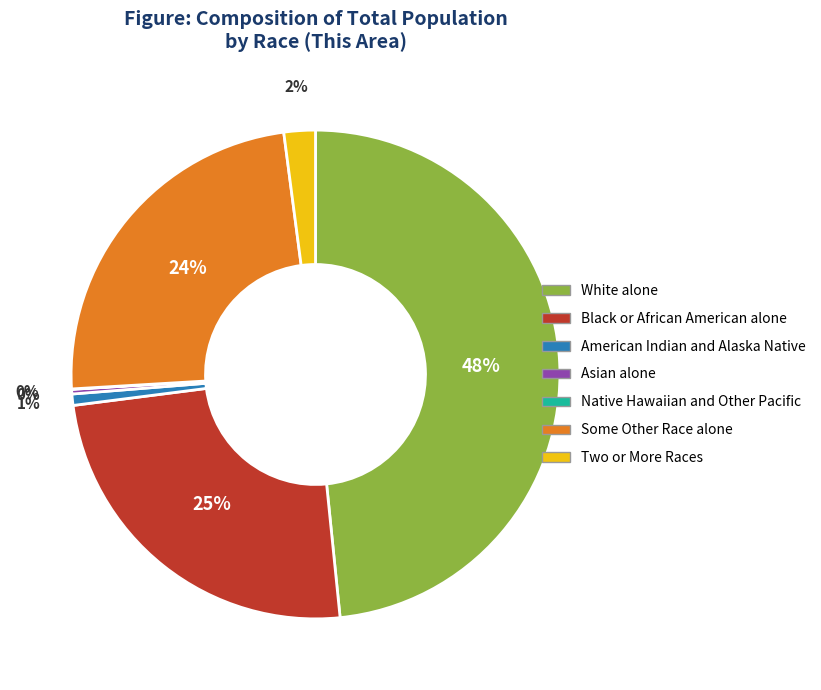

Which has a higher value, American Indian and Alaska Native or Some Other Race alone?

Some Other Race alone